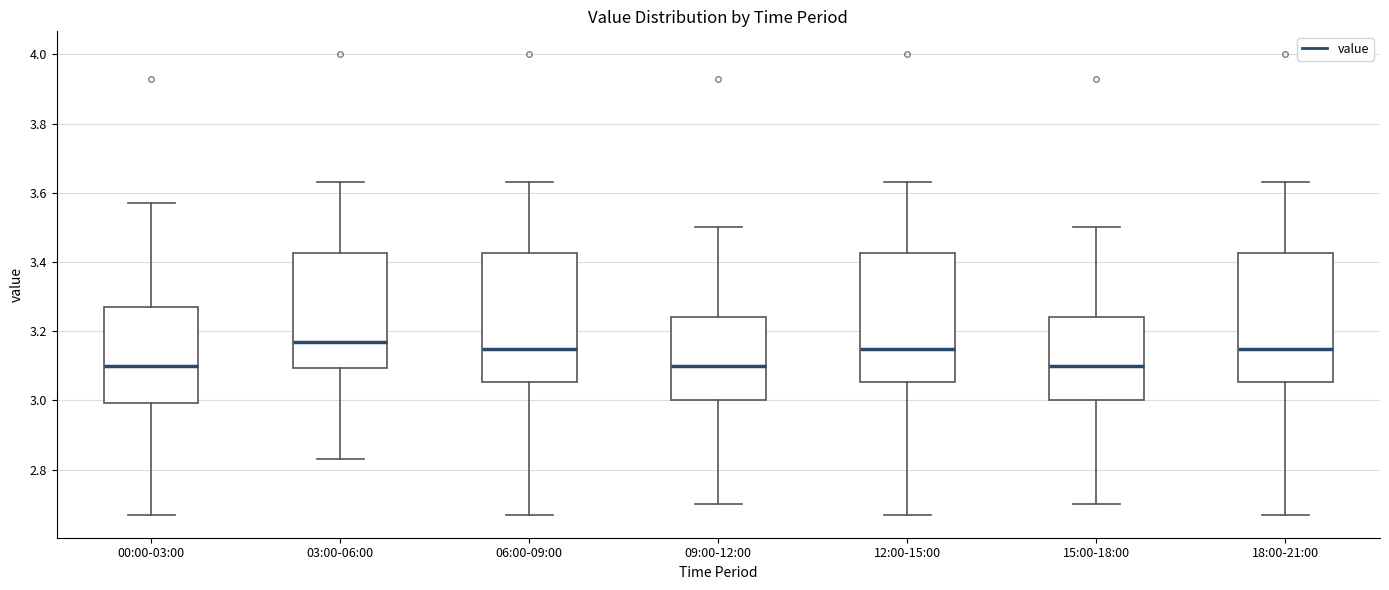

Which box has the highest median line?

03:00-06:00